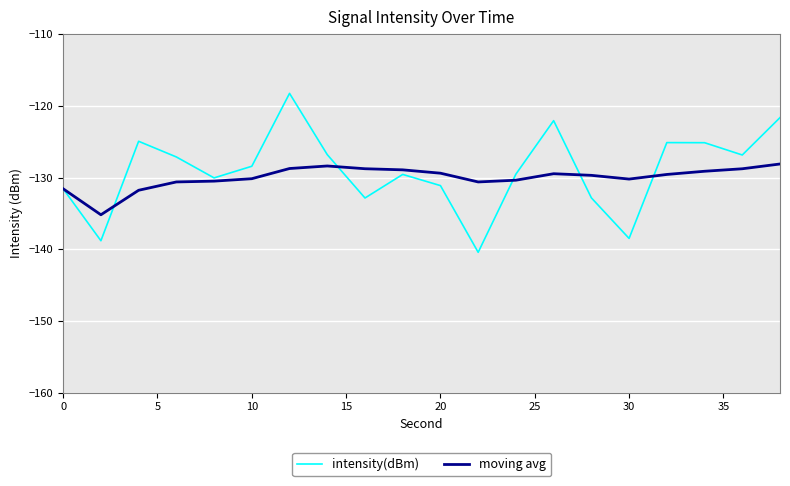

What is the smallest value displayed?

-140.4